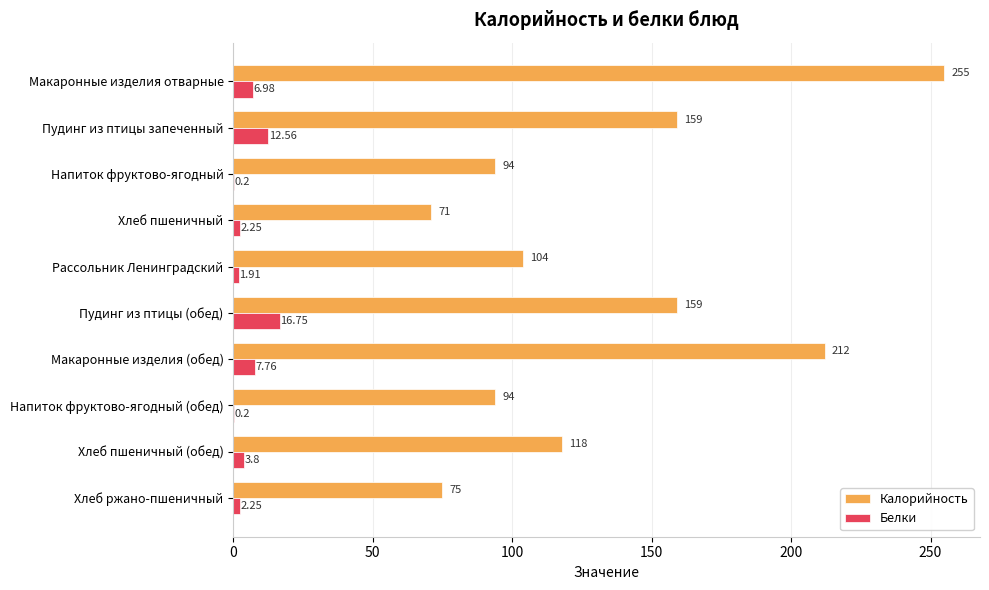

At which category is the sum across all series the highest?

Макаронные изделия отварные